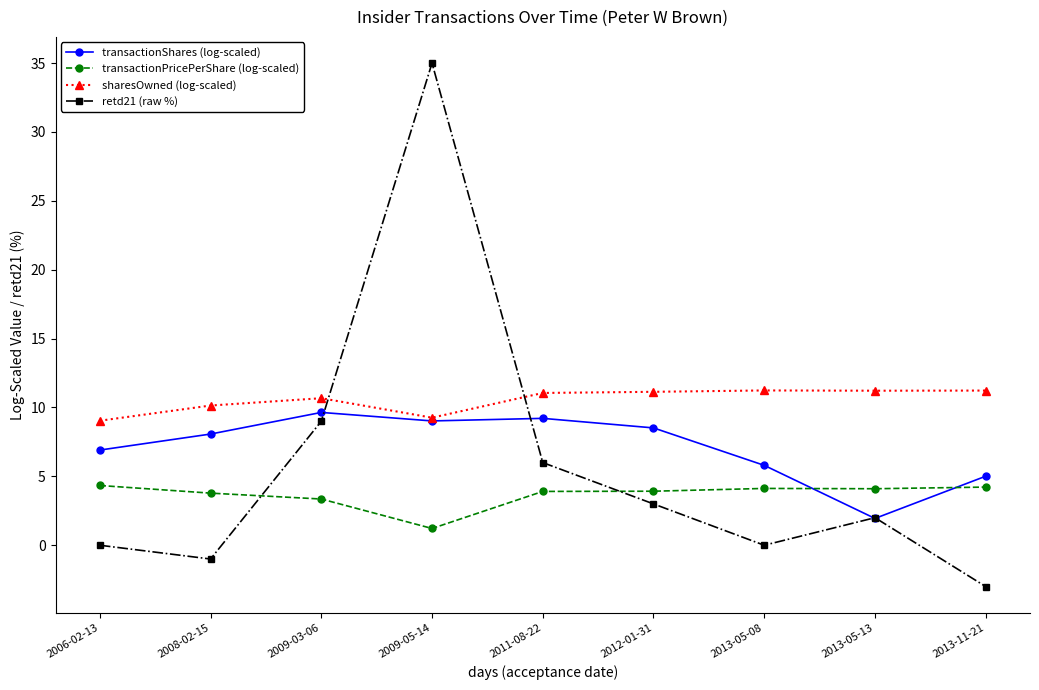

Which series ends up on top after the final intersection of transactionPricePerShare (log-scaled) and retd21 (raw %)?

transactionPricePerShare (log-scaled)